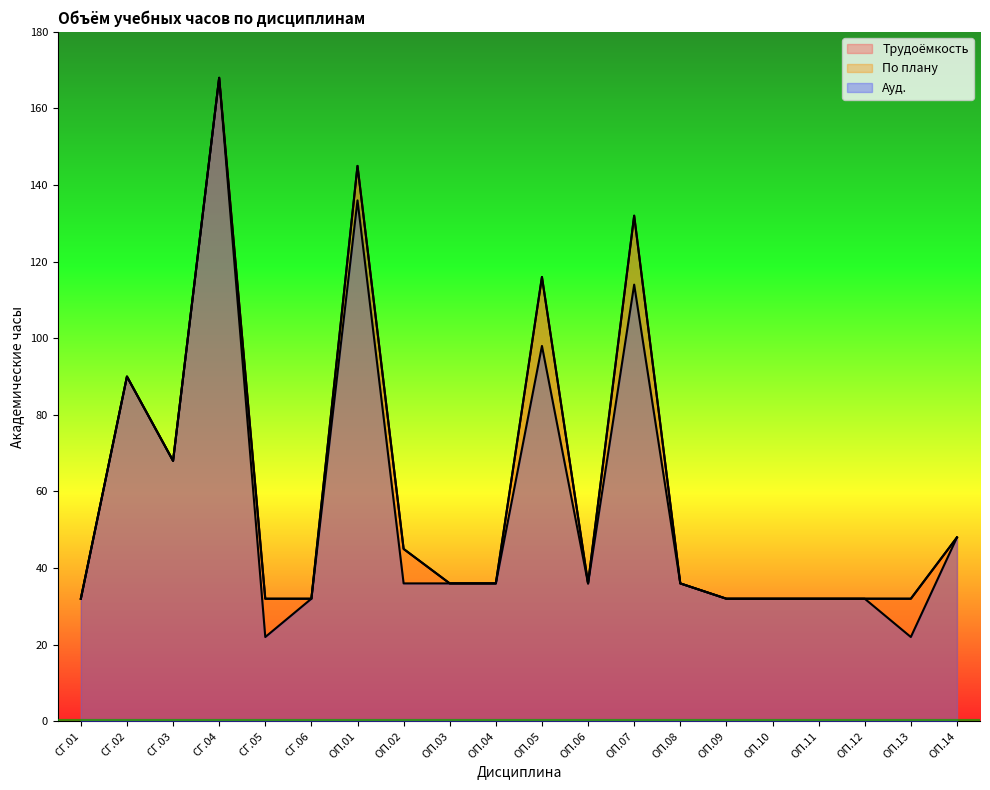

The value of По плану at ОП.05 is 156. True or false?

False